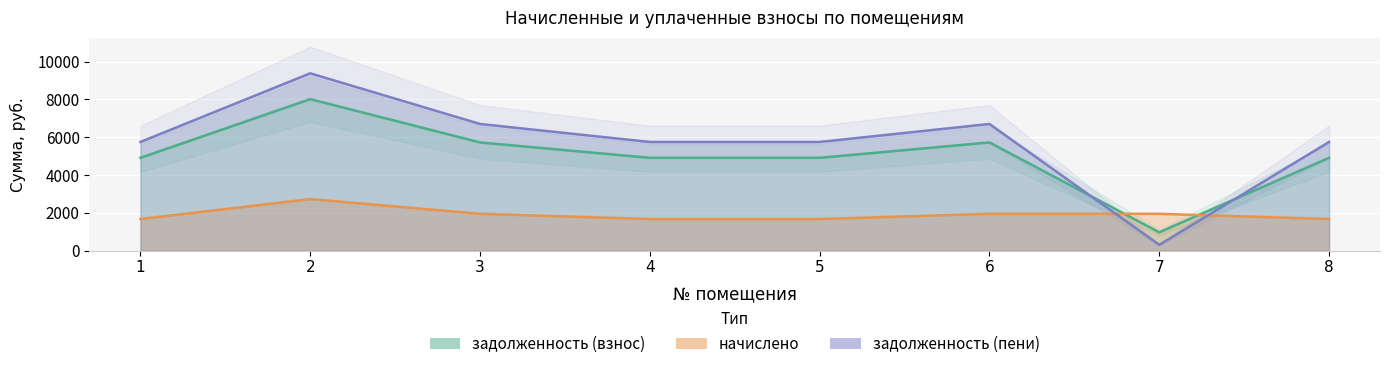

What is the minimum value shown in the chart?

311.0